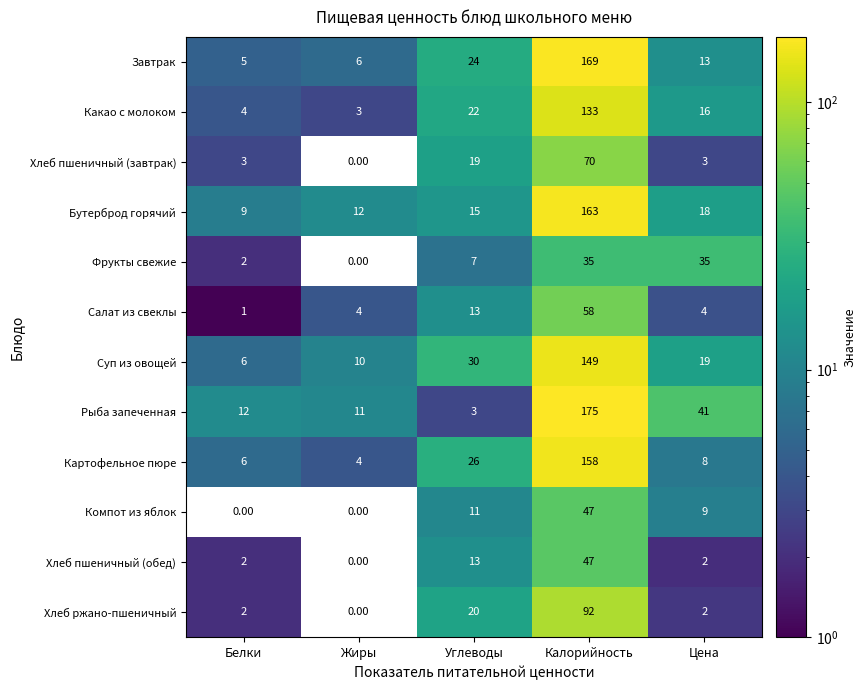

What is the spread (max minus min) of values at Жиры?

12